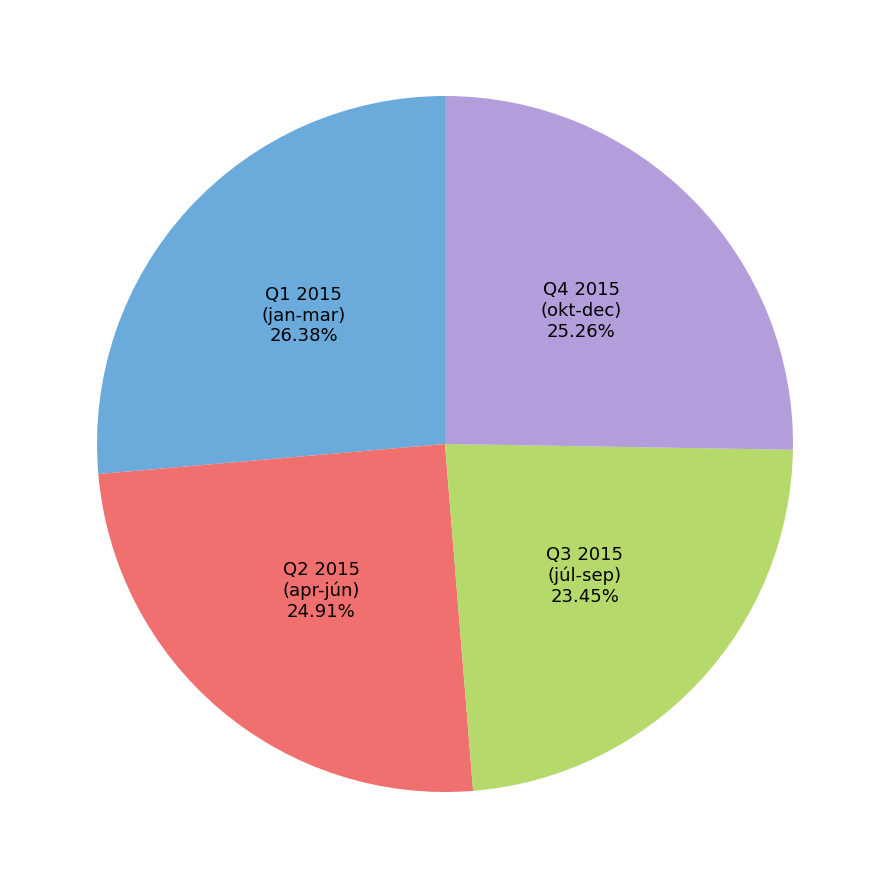

Between Q4 2015 (okt-dec) and Q3 2015 (júl-sep), which is larger?

Q4 2015 (okt-dec)